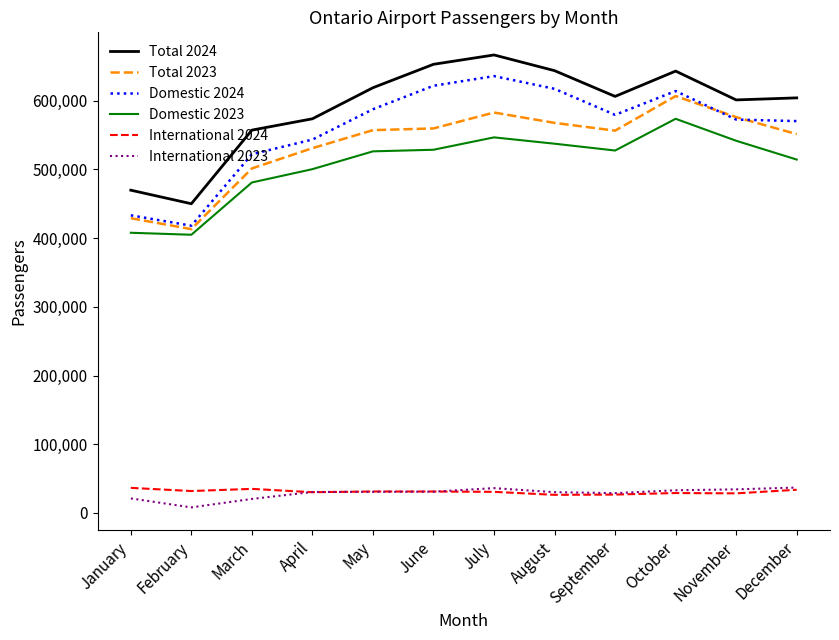

Which series has the largest total across all categories?

Total 2024